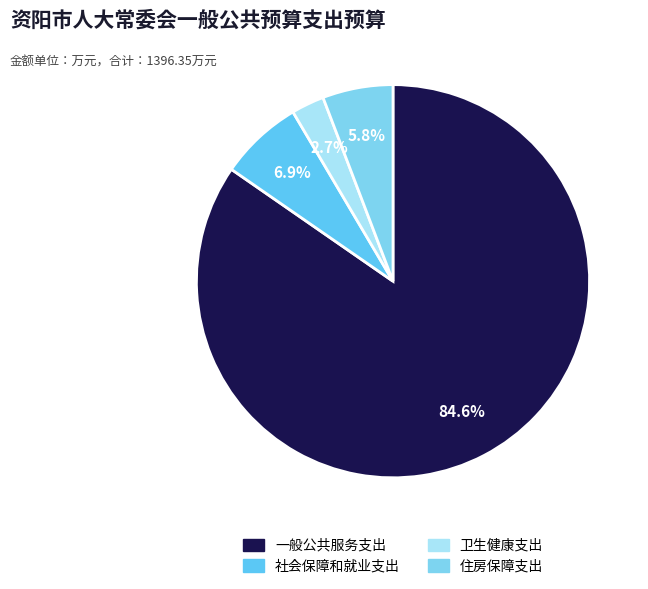

How much of the chart is everything except 卫生健康支出?

97.3%